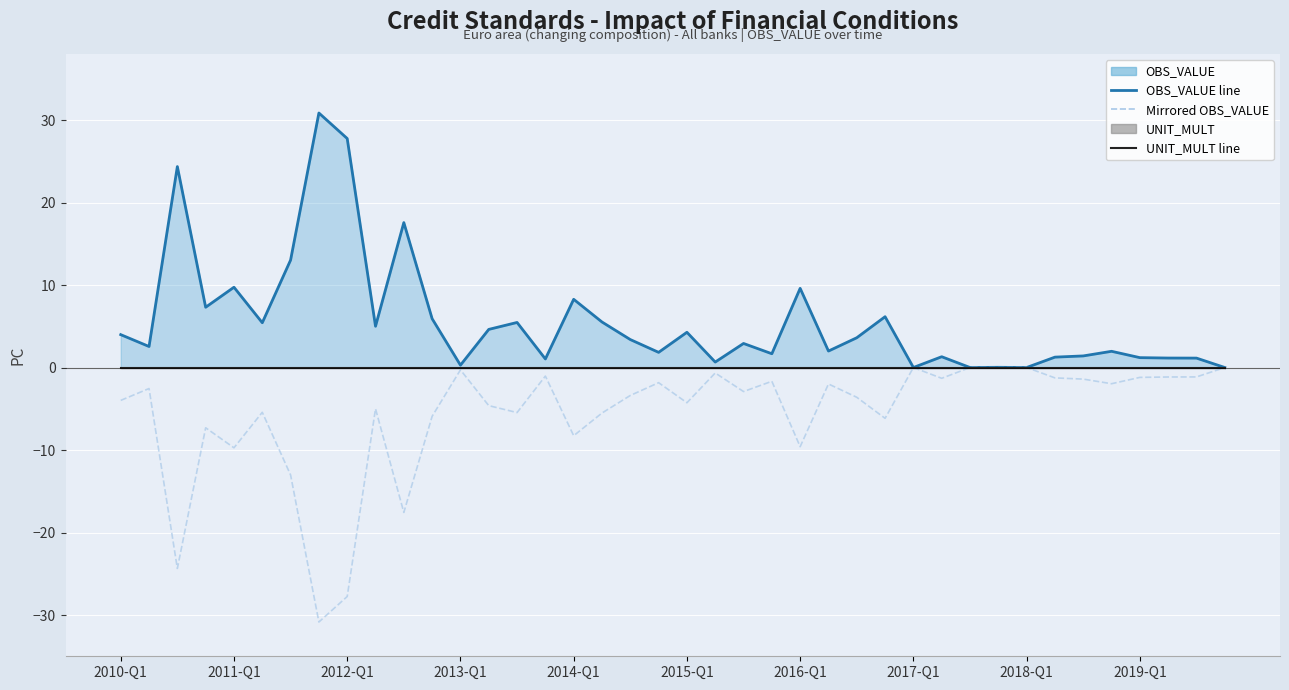

Reading left to right, list all the values displayed in this chart.

OBS_VALUE line: 4.0	2.5	24.4	7.3	9.7	5.4	13.0	30.8	27.8	5.0	17.6	5.9	0.3	4.6	5.5	1.0	8.3	5.5	3.4	1.8	4.3	0.7	2.9	1.7	9.6	2.0	3.6	6.2	0.0	1.3	0.0	0.0	0.0	1.3	1.4	2.0	1.2	1.1	1.1	0.0
Mirrored OBS_VALUE: -4.0	-2.5	-24.4	-7.3	-9.7	-5.4	-13.0	-30.8	-27.8	-5.0	-17.6	-5.9	-0.3	-4.6	-5.5	-1.0	-8.3	-5.5	-3.4	-1.8	-4.3	-0.7	-2.9	-1.7	-9.6	-2.0	-3.6	-6.2	-0.0	-1.3	-0.0	-0.0	-0.0	-1.3	-1.4	-2.0	-1.2	-1.1	-1.1	-0.0
UNIT_MULT line: 0.0	0.0	0.0	0.0	0.0	0.0	0.0	0.0	0.0	0.0	0.0	0.0	0.0	0.0	0.0	0.0	0.0	0.0	0.0	0.0	0.0	0.0	0.0	0.0	0.0	0.0	0.0	0.0	0.0	0.0	0.0	0.0	0.0	0.0	0.0	0.0	0.0	0.0	0.0	0.0